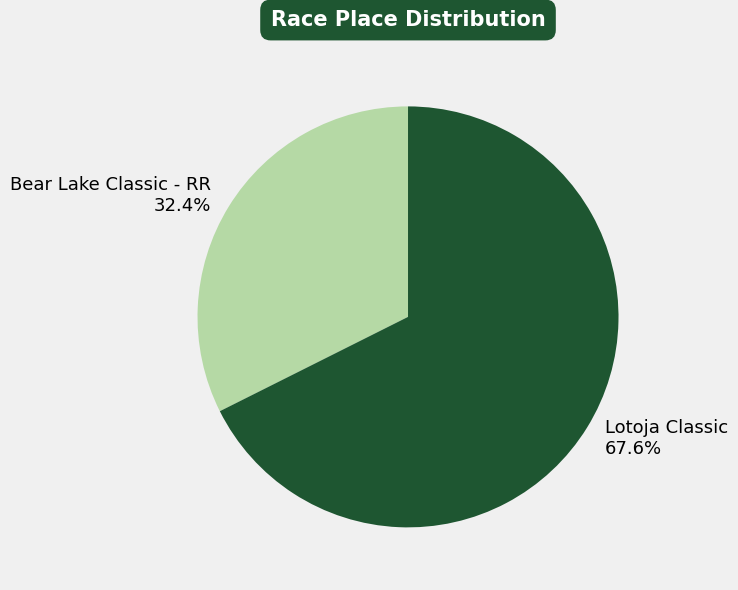

Between Bear Lake Classic - RR and Lotoja Classic, which is larger?

Lotoja Classic